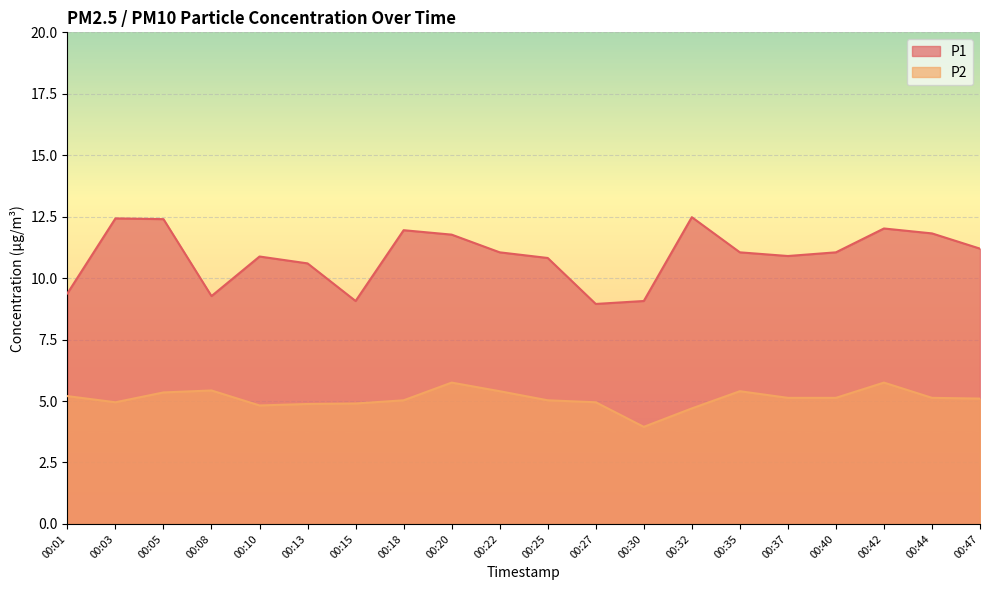

What is the value of the P1 point at the 19th from the left?

11.8